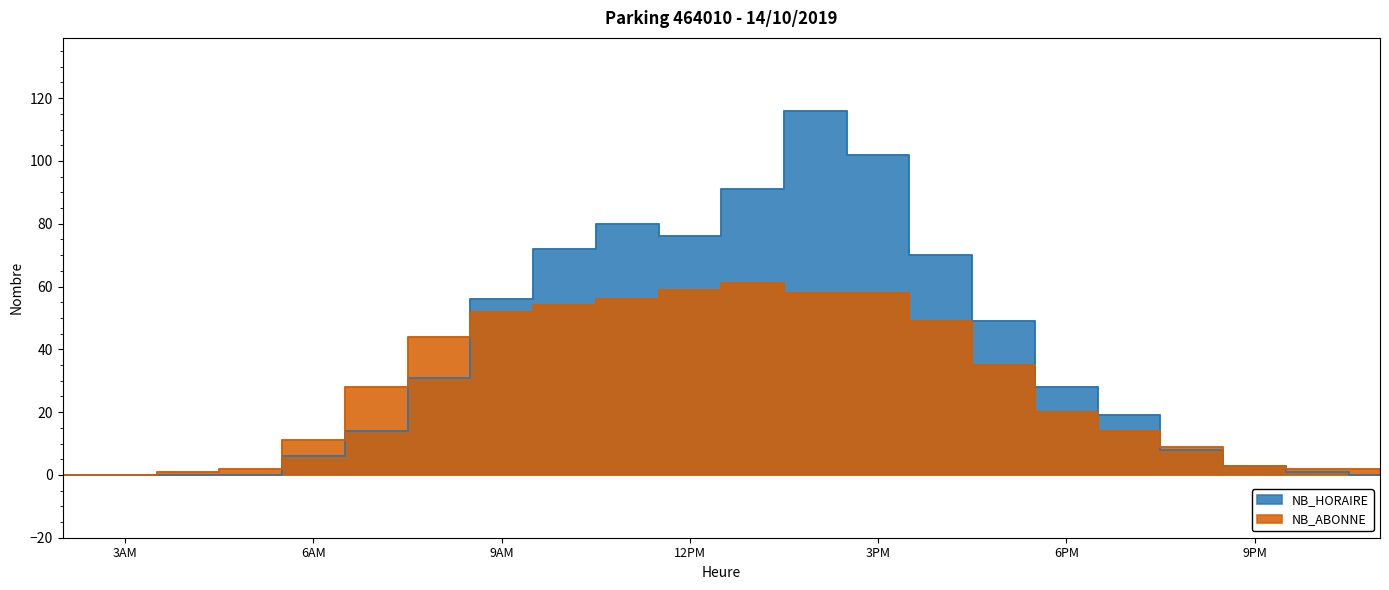

Where does the NB_ABONNE series first go above 28?

8